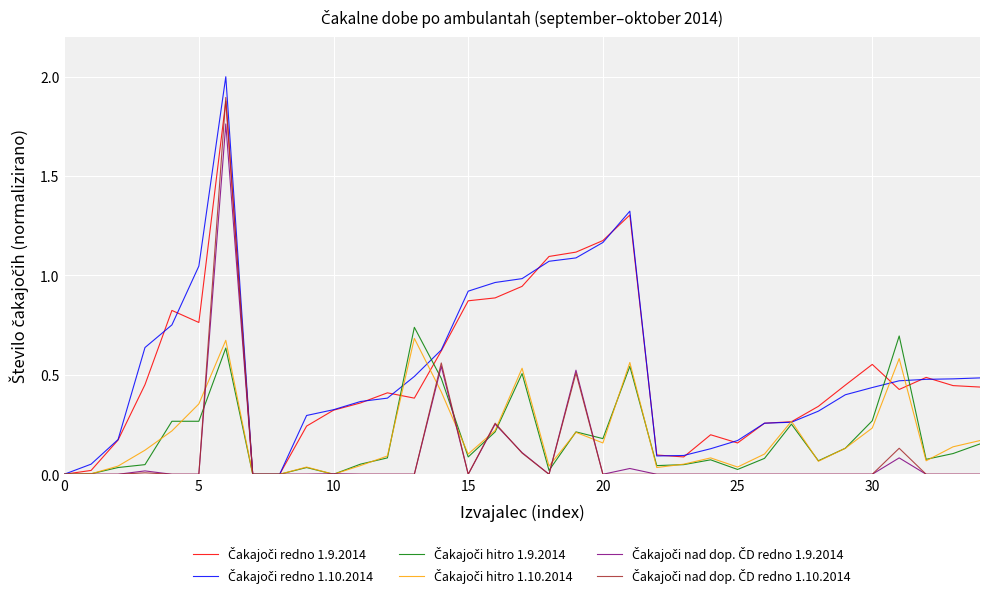

What is the maximum value shown in the chart?

2.0